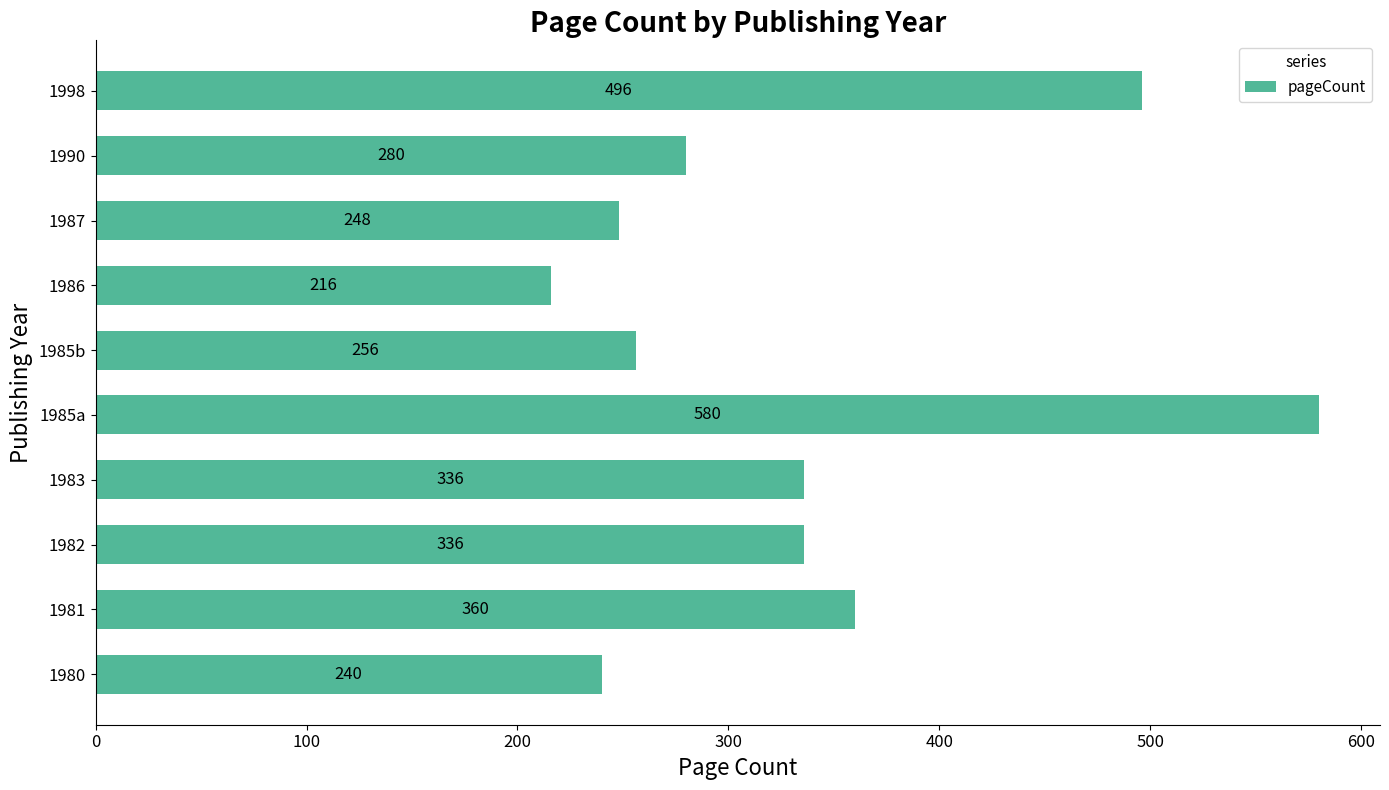

The chart shows a value of 389 at 1980. True or false?

False